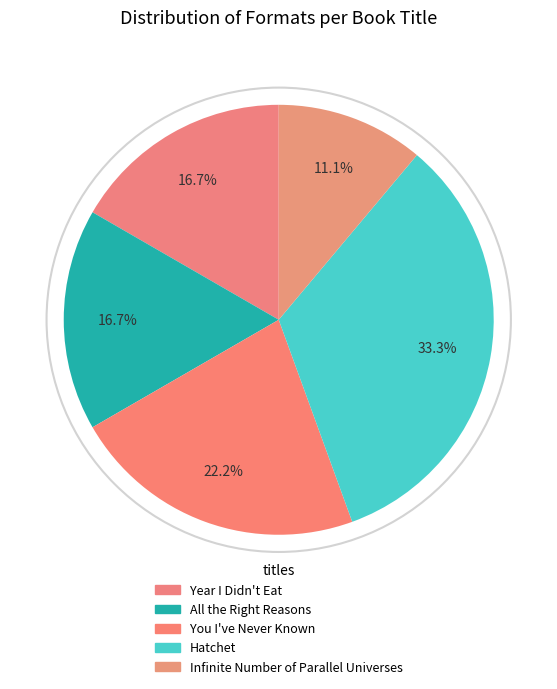

Count the number of slices in the pie.

5